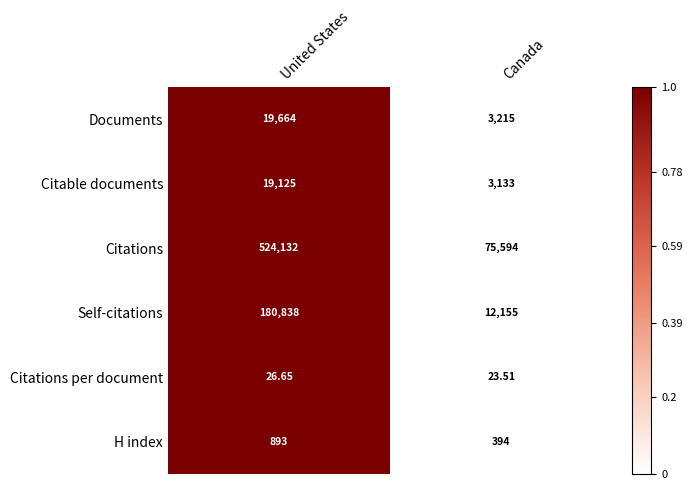

At which label is Self-citations closest to 96496?

Canada